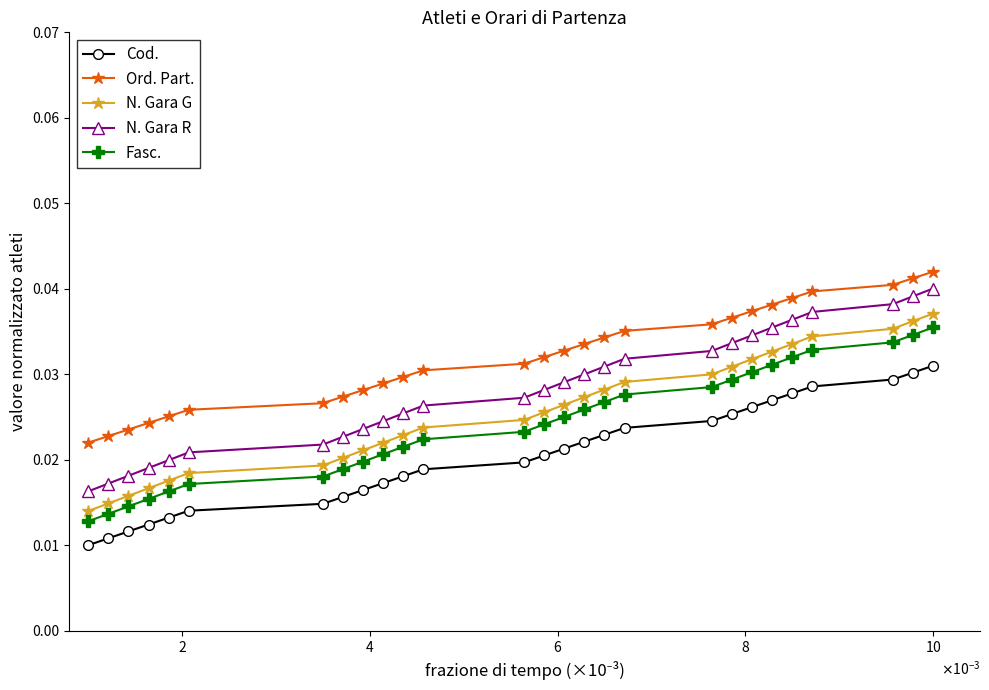

True or false: Cod. has more than 2 points higher than both neighbors.

False